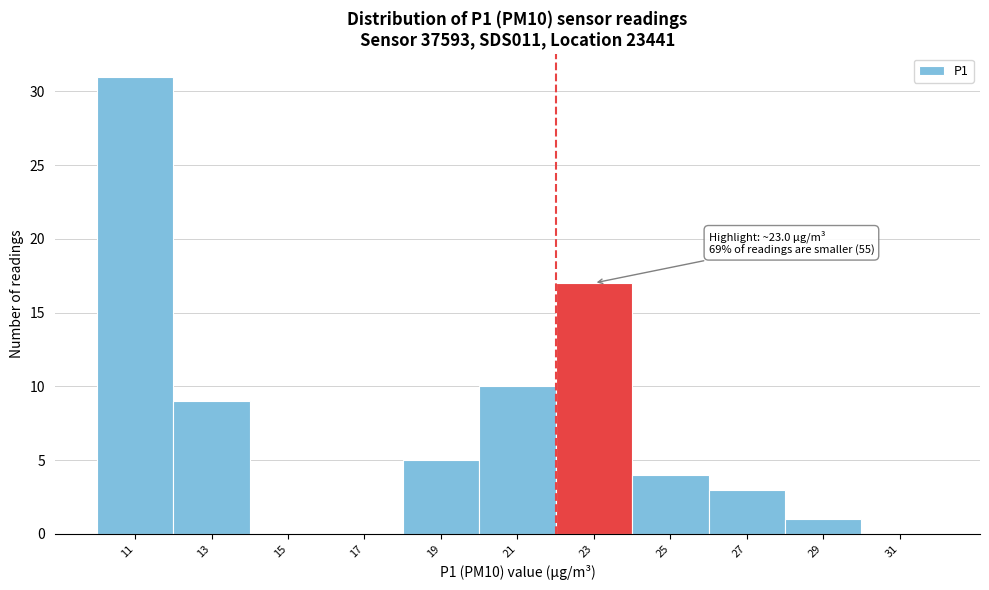

Reading left to right, list all the values displayed in this chart.

11=31	13=9	15=0	17=0	19=5	21=10	23=17	25=4	27=3	29=1	31=0